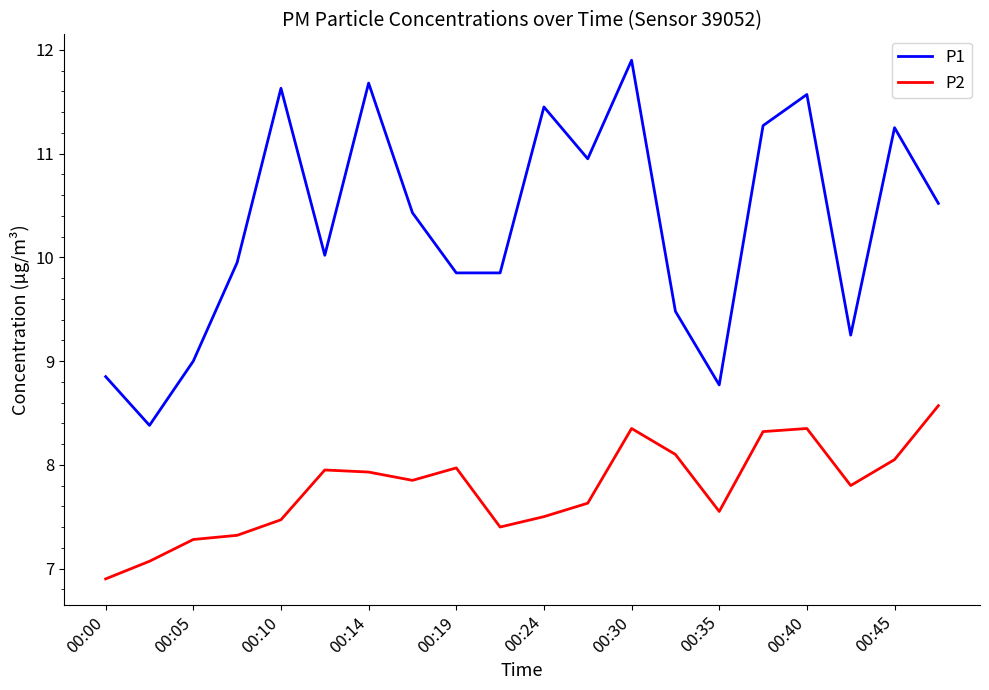

True or false: P1 and P2 cross at least once.

False